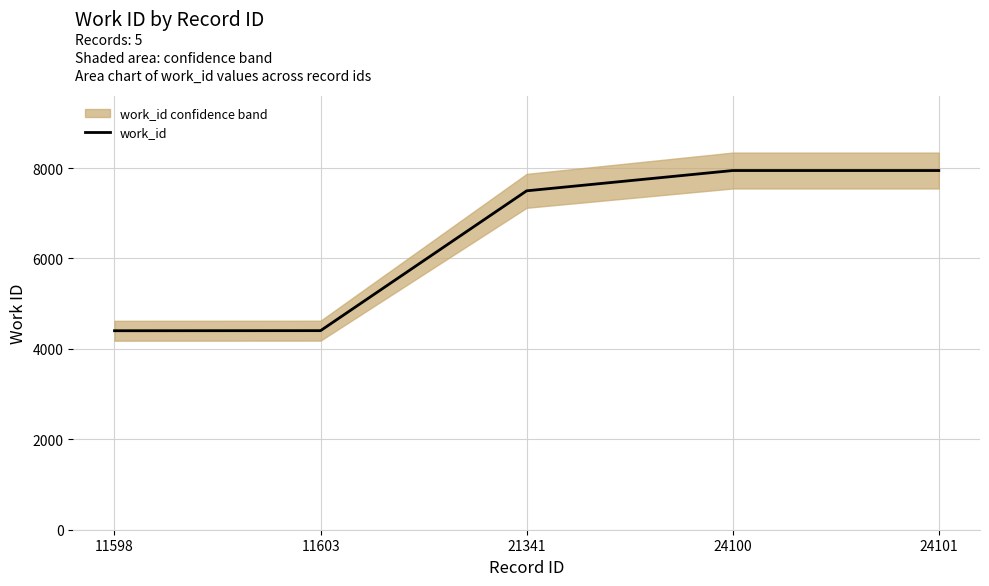

Reading right to left, extract all data points from this chart.

24101=7946	24100=7946	21341=7497	11603=4404	11598=4402